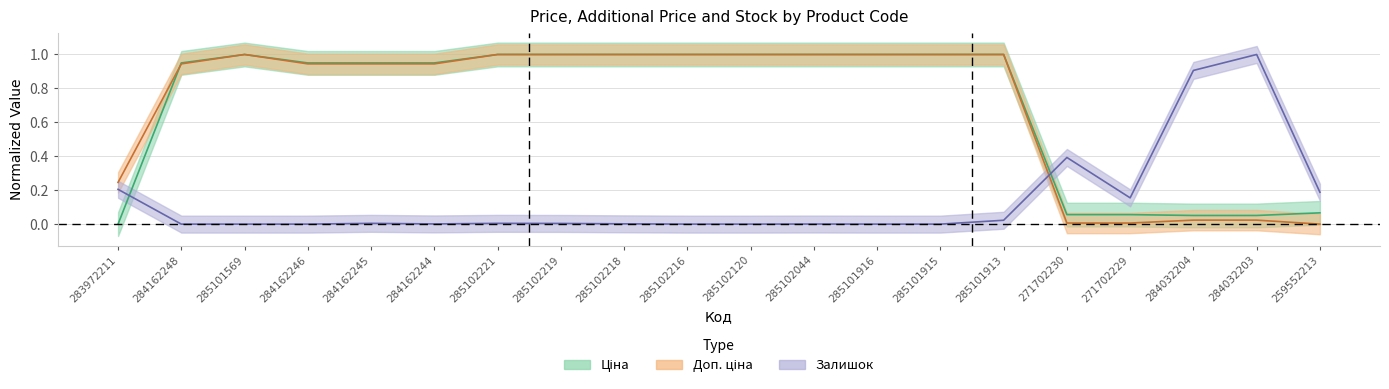

What is the average value of the Ціна series?

0.7